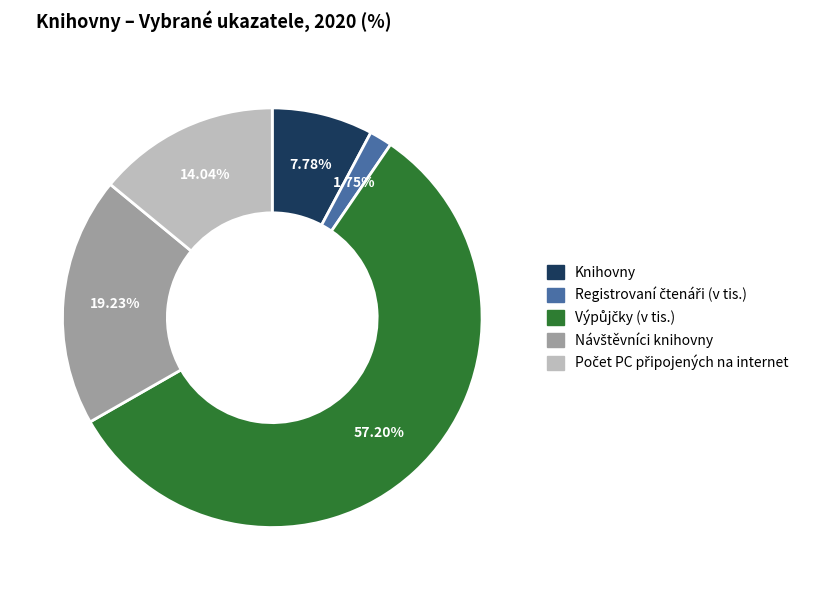

Does any single category account for the majority?

Yes